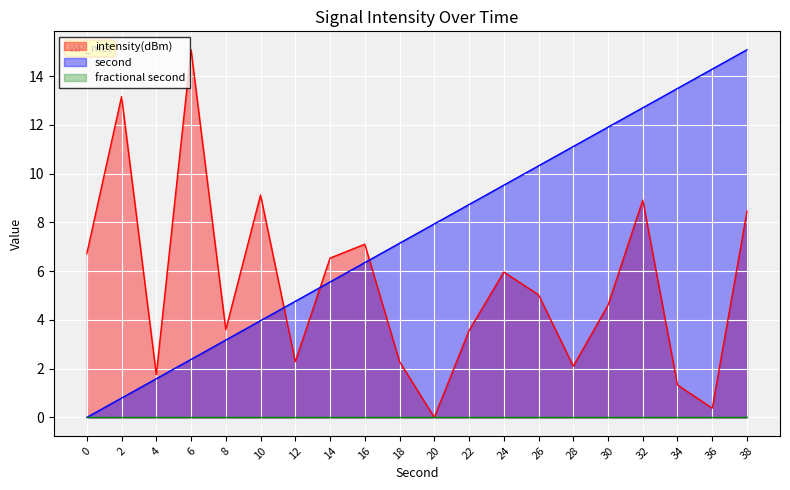

True or false: second has more than 1 interior local peaks.

False